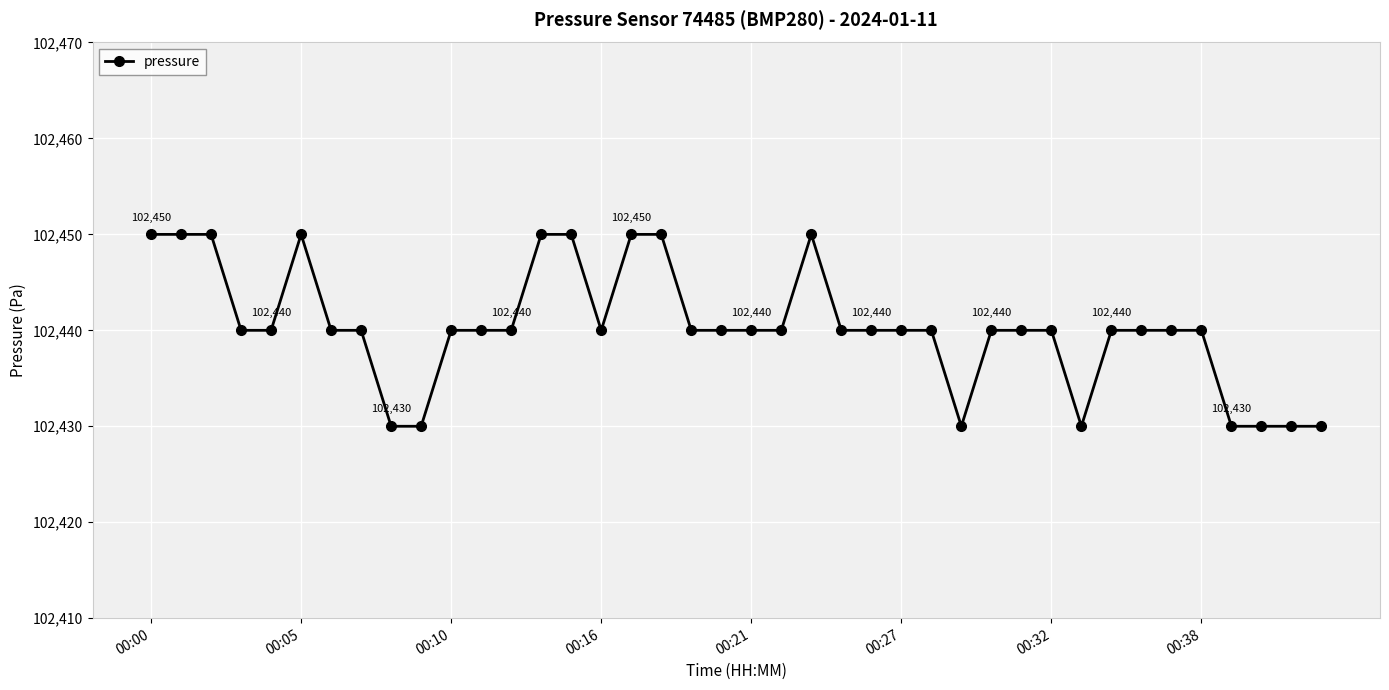

What is the average value?

102440